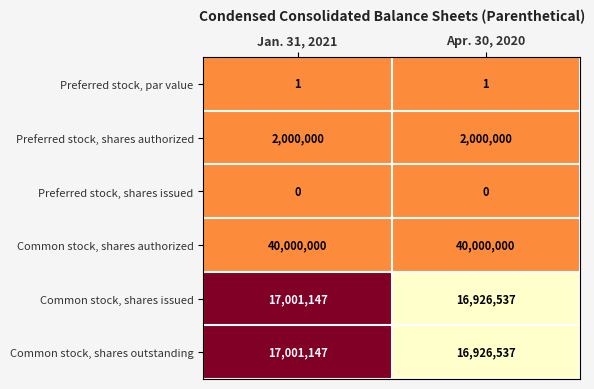

What is the difference between the highest and lowest values at Jan. 31, 2021?

40000000